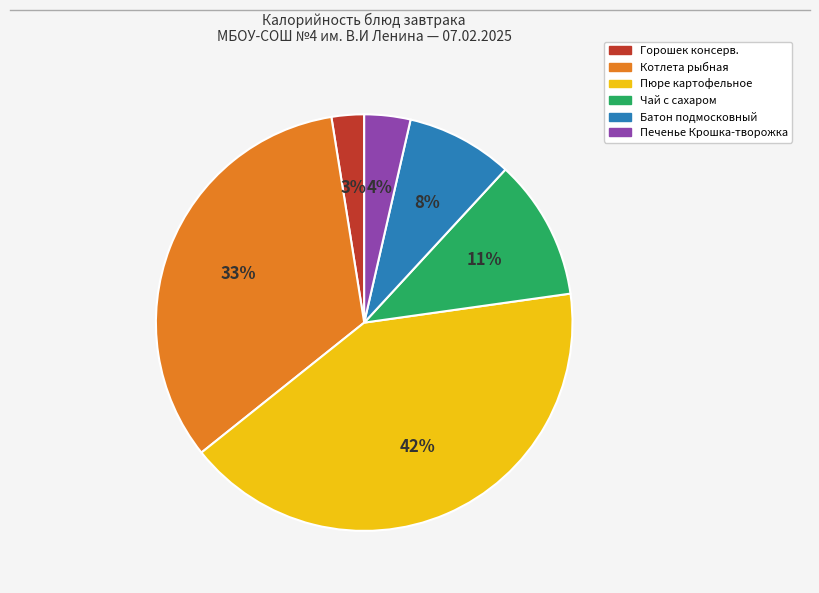

To the nearest percent, what portion does Печенье Крошка-творожка represent?

4%